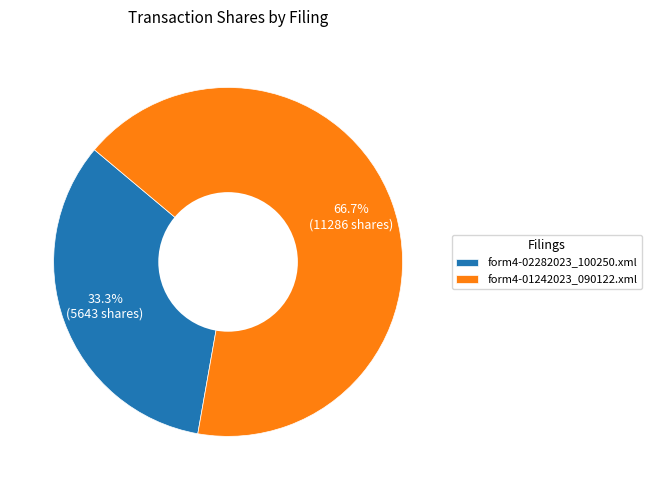

Between form4-01242023_090122.xml and form4-02282023_100250.xml, which is larger?

form4-01242023_090122.xml